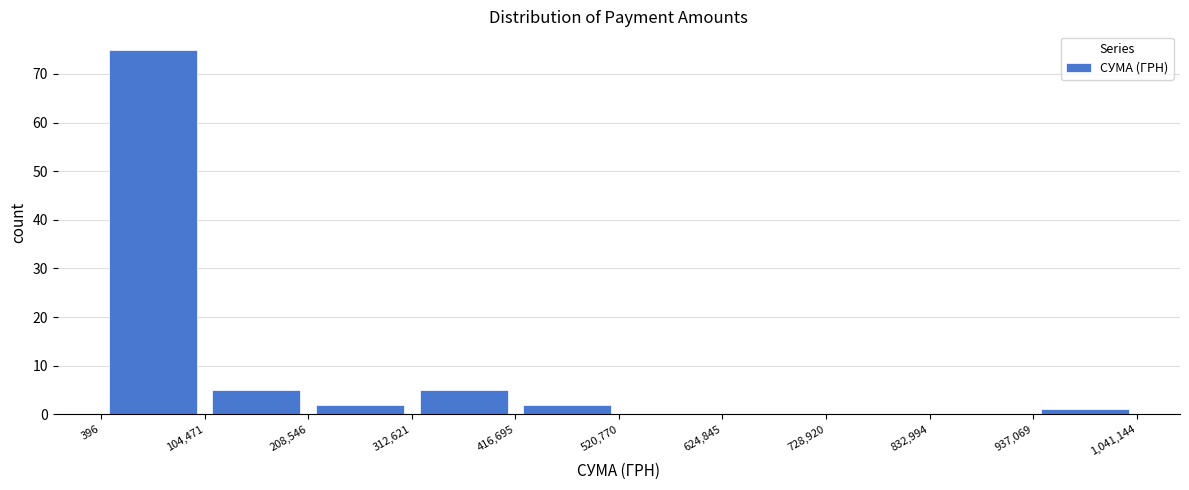

How tall is the bar that spans 208,546 to 312,621 on the x-axis? The values are not printed on the chart, so give them approximately, as read against the axis.

2